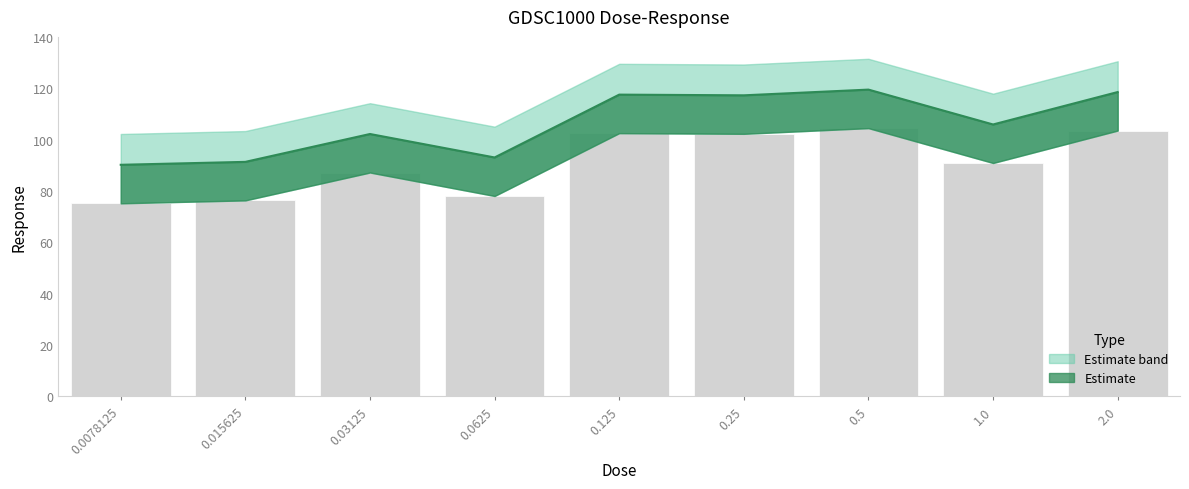

Reading left to right, what are all the values shown in this chart?

0.0078125=90.2	0.015625=91.3	0.03125=102.2	0.0625=93.0	0.125=117.5	0.25=117.2	0.5=119.5	1.0=105.9	2.0=118.5